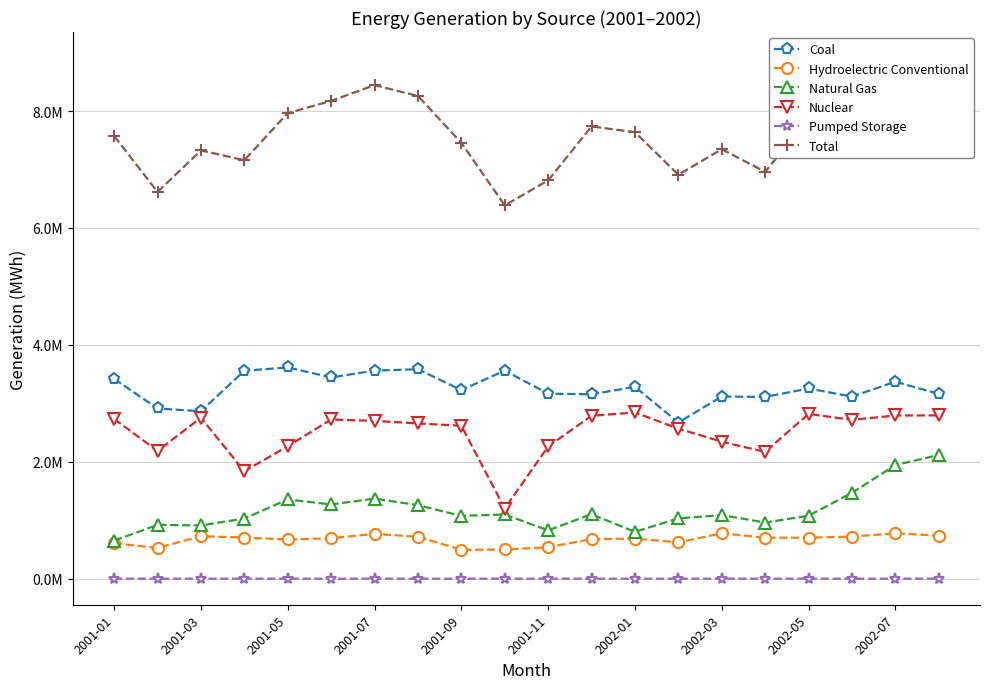

How many values in the Hydroelectric Conventional series are below 700946?

10